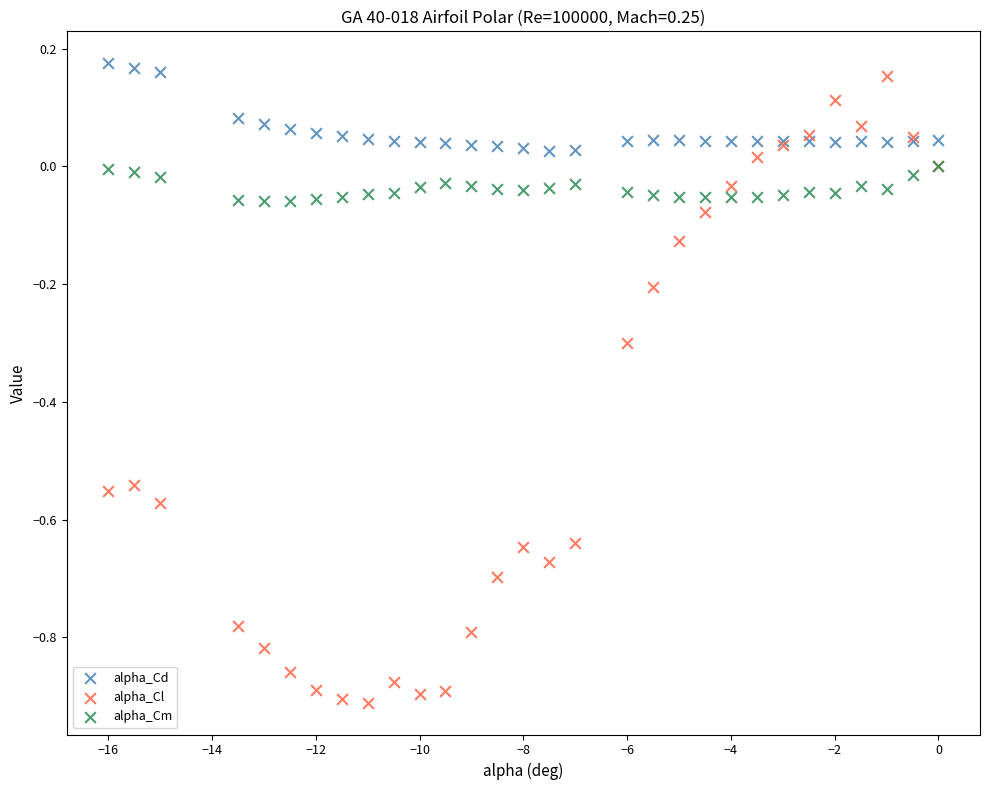

Which series contains the highest Y value?

alpha_Cd